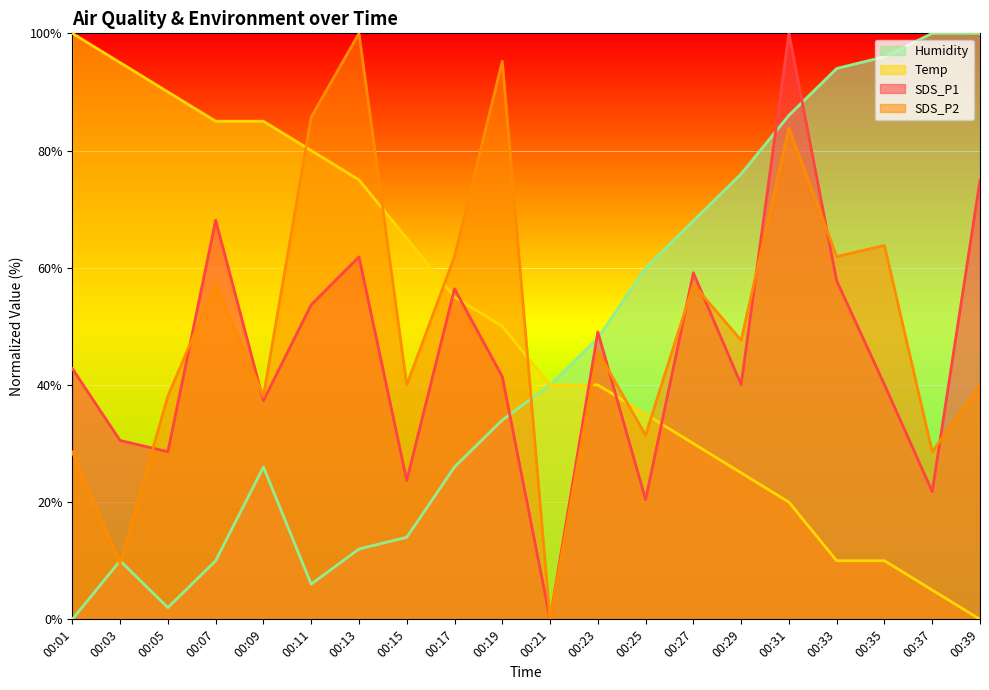

Where is the first local maximum for SDS_P1?

00:07